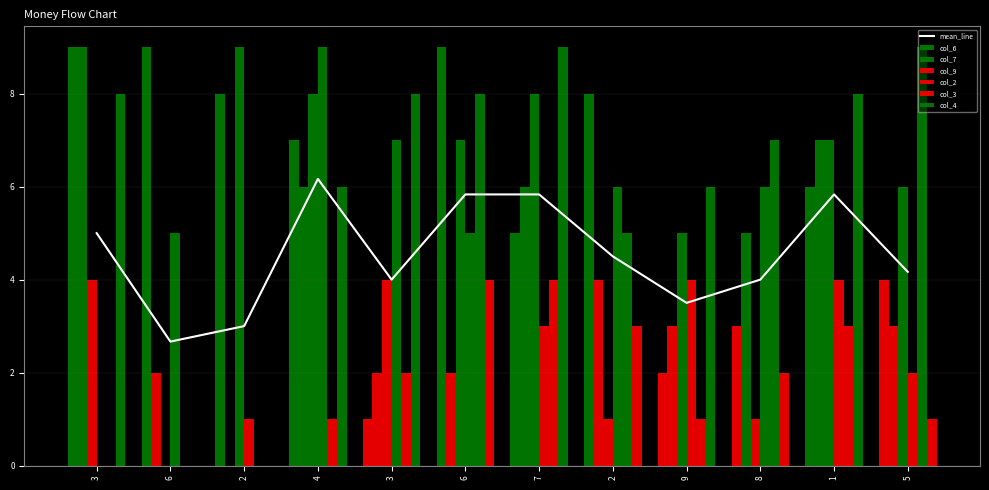

Reading left to right, transcribe all the data shown in this chart.

col_6: 9	9	8	7	1	9	5	8	2	3	6	4
col_7: 9	2	0	6	2	2	6	4	3	5	7	3
col_9: 4	0	9	8	4	7	8	1	5	1	7	6
col_2: 0	5	1	9	7	5	3	6	4	6	4	2
col_3: 0	0	0	1	2	8	4	5	1	7	3	9
col_4: 8	0	0	6	8	4	9	3	6	2	8	1